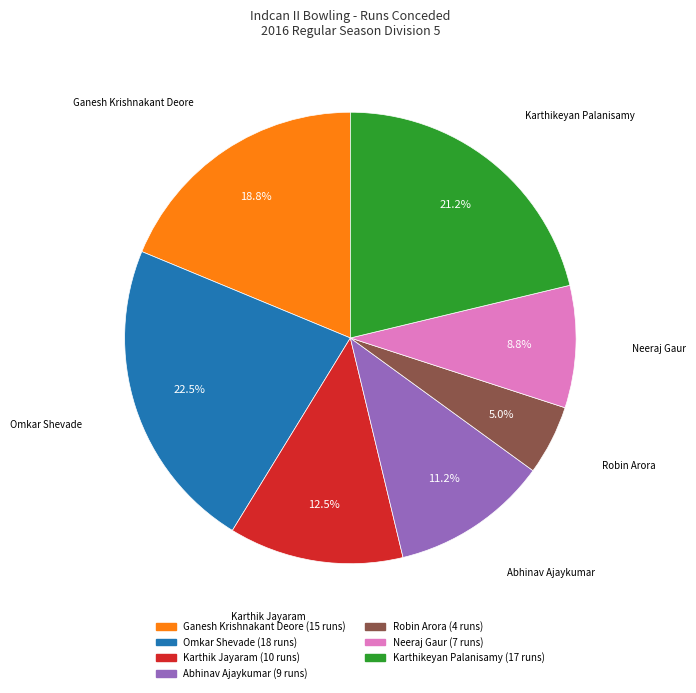

Which category has the smallest portion of the pie?

Robin Arora